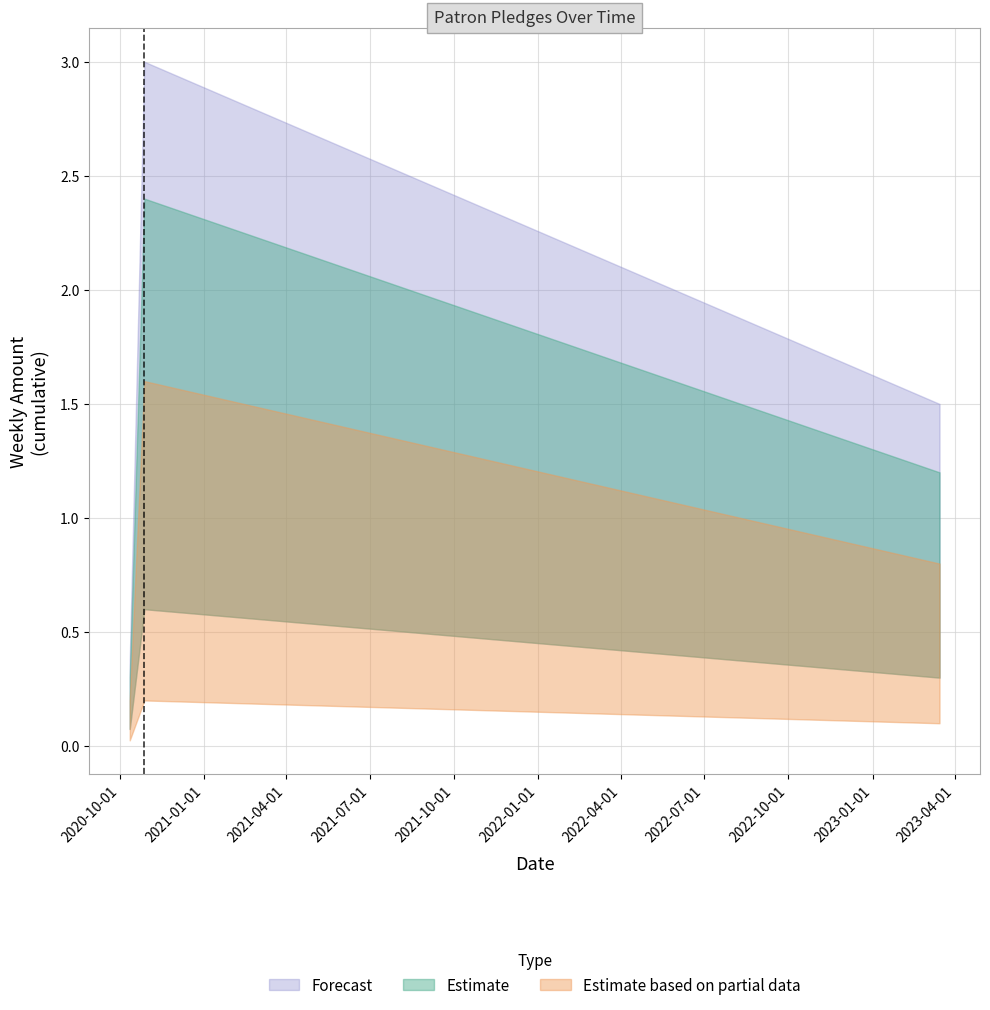

The value at 2020-10-12 is 0.1. True or false?

False